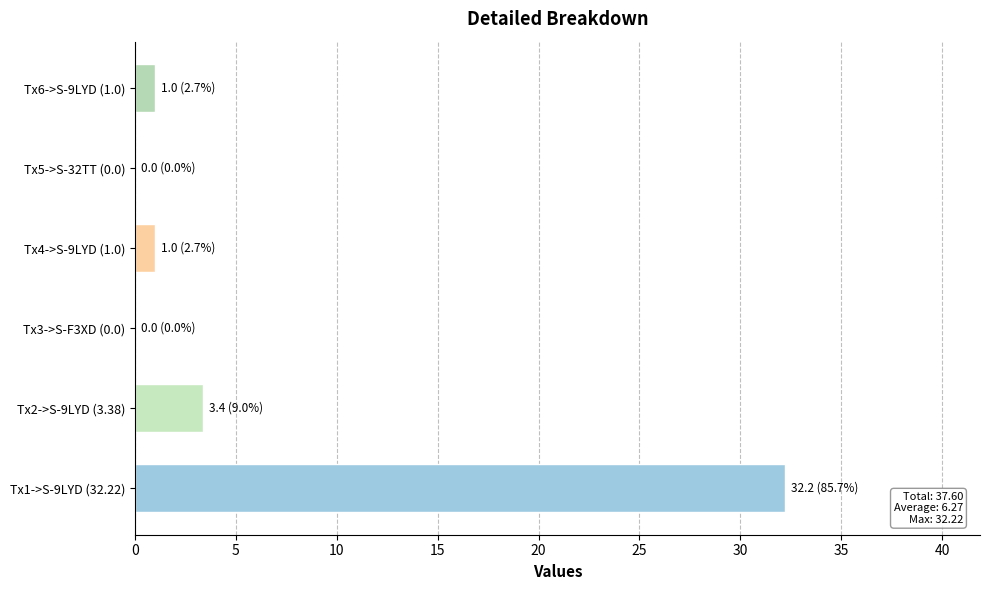

The chart shows a value of 1.0 at Tx4->S-9LYD (1.0). True or false?

True